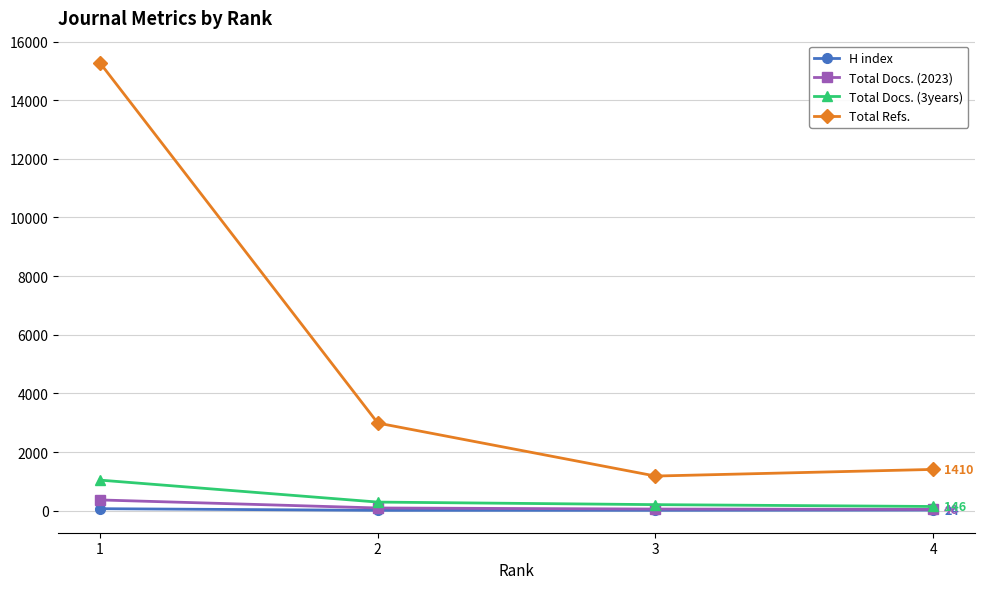

What is the value of the H index point at the 3rd from the left?

15